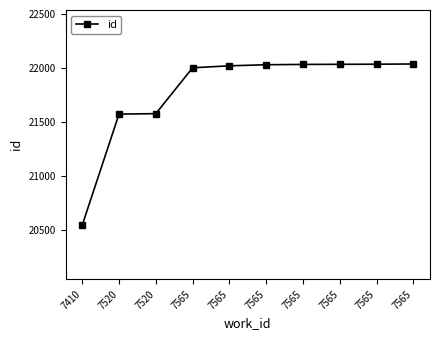

How many lines are shown in the chart?

1